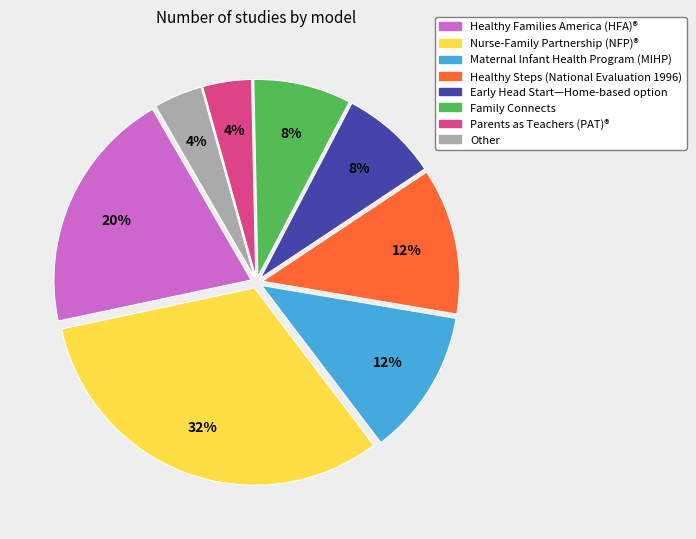

To the nearest percent, what portion does Family Connects represent?

8%